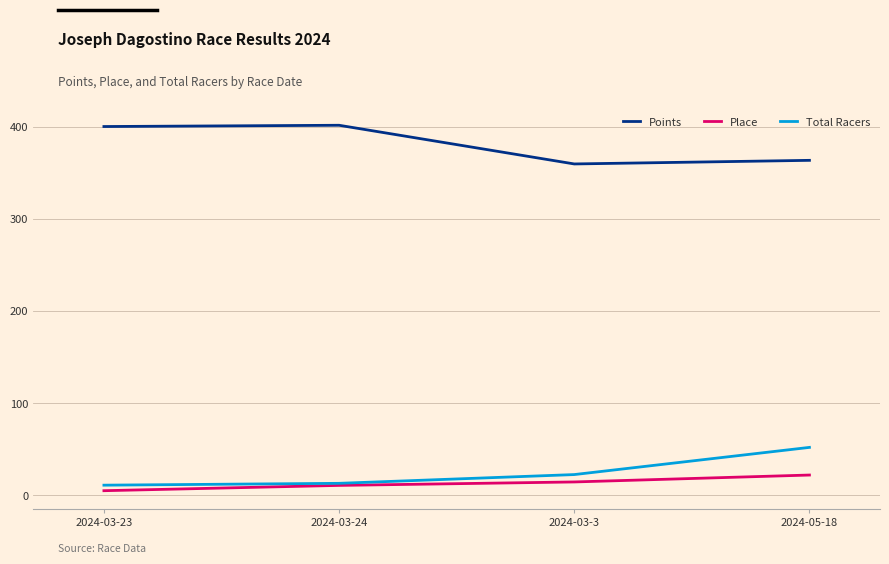

True or false: Points and Place intersect in this chart.

False